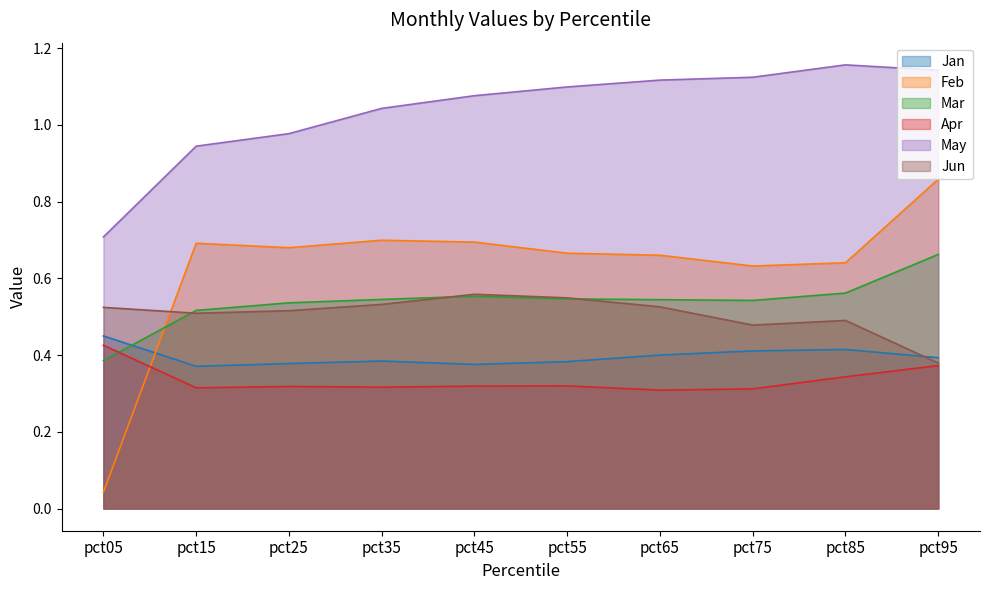

How many lines are shown in the chart?

6